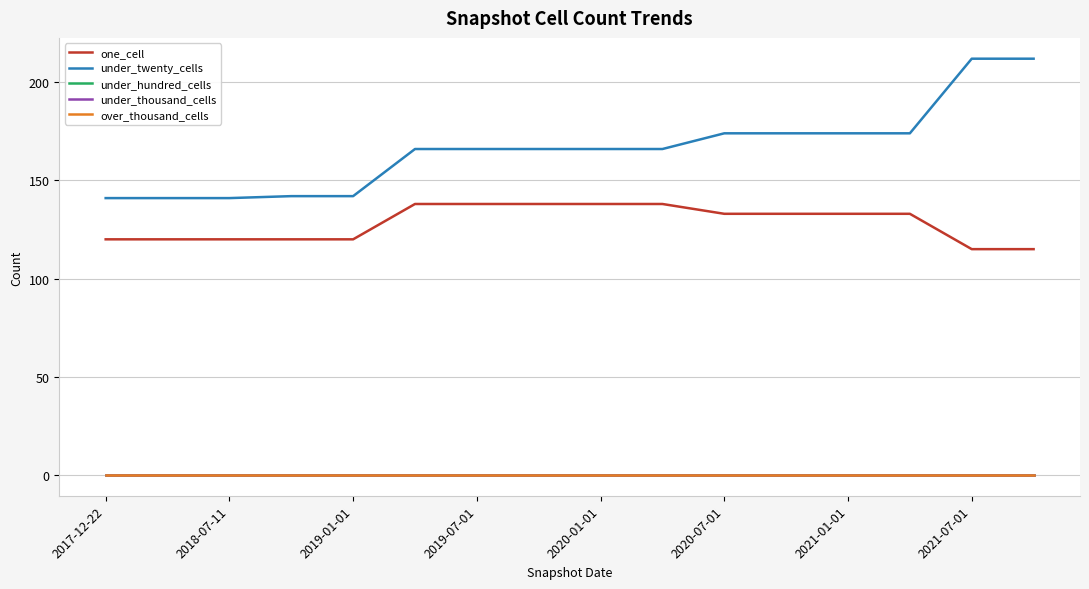

Which category has the highest value in the under_hundred_cells series?

2017-12-22